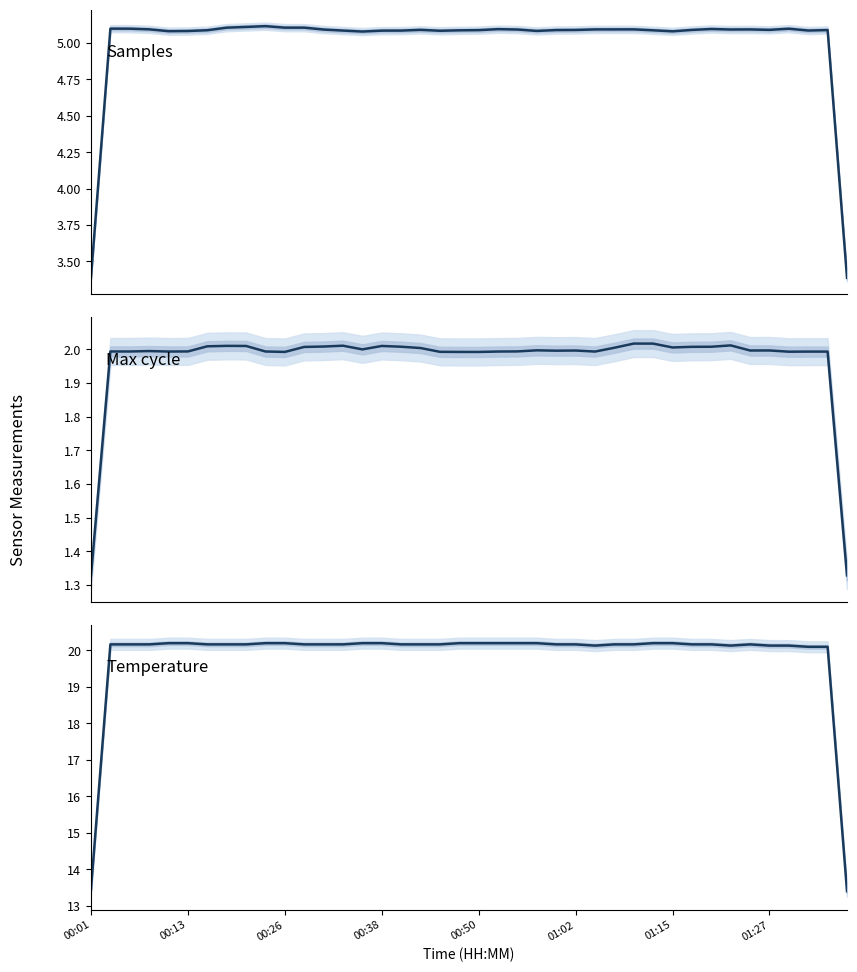

True or false: Temp and Max_cycle intersect in this chart.

False